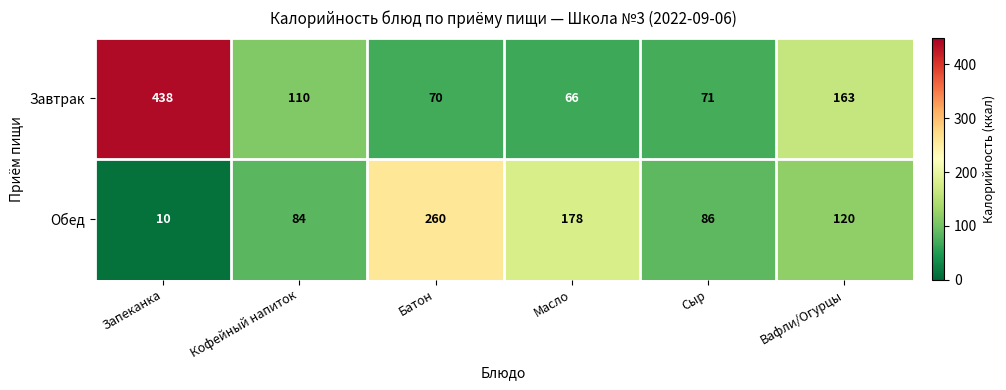

Is it true that Обед equals 22 at Сыр?

False